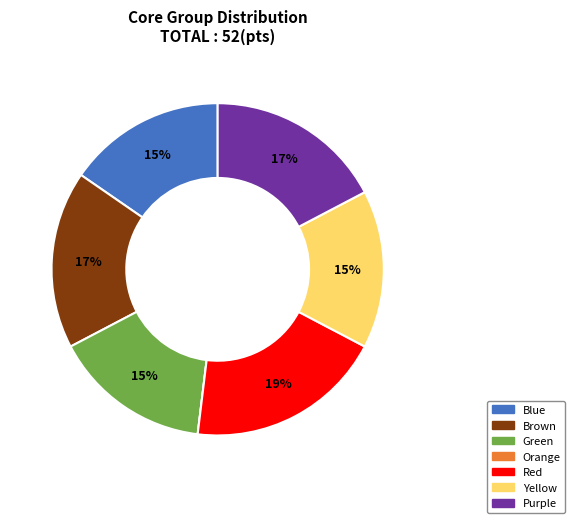

Is the sum of Brown and Purple greater than half?

No